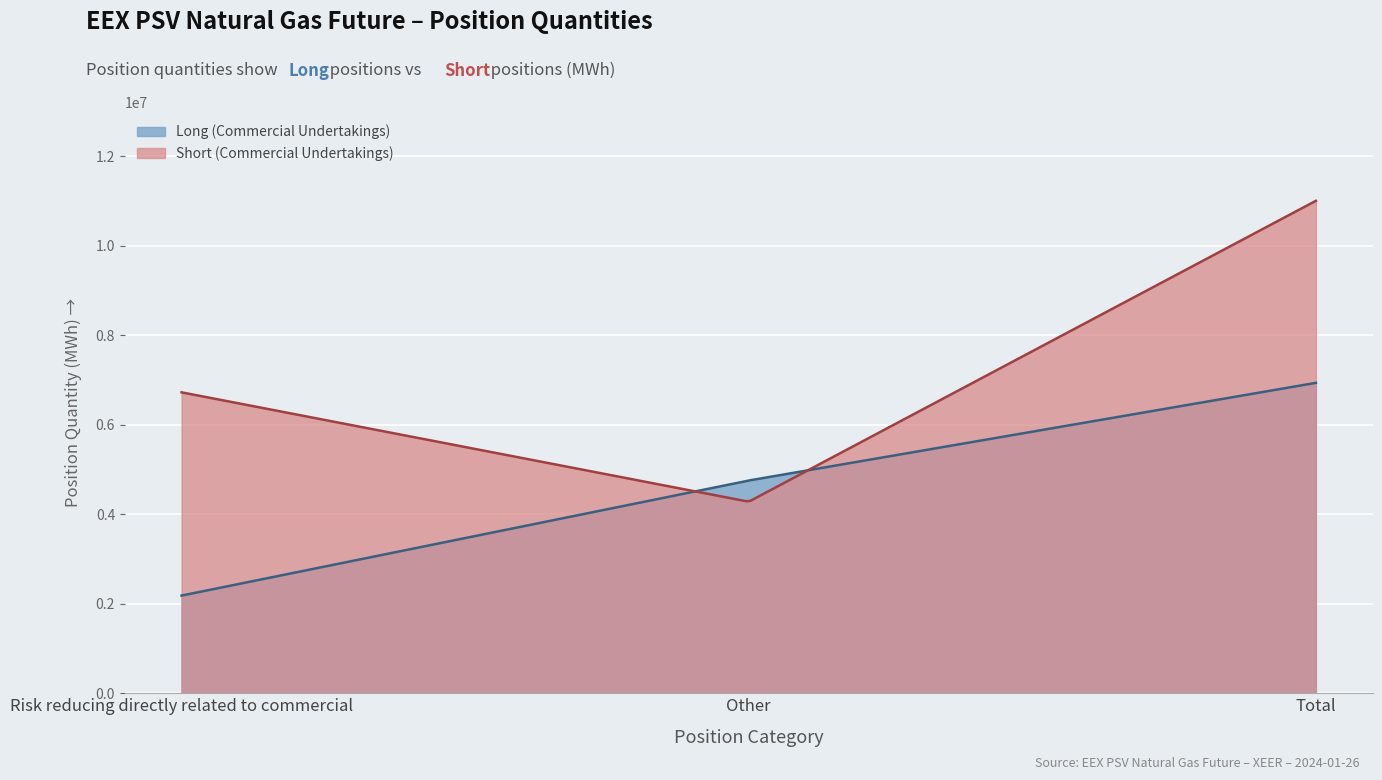

Which series has the largest range (max minus min)?

Short (Commercial Undertakings)